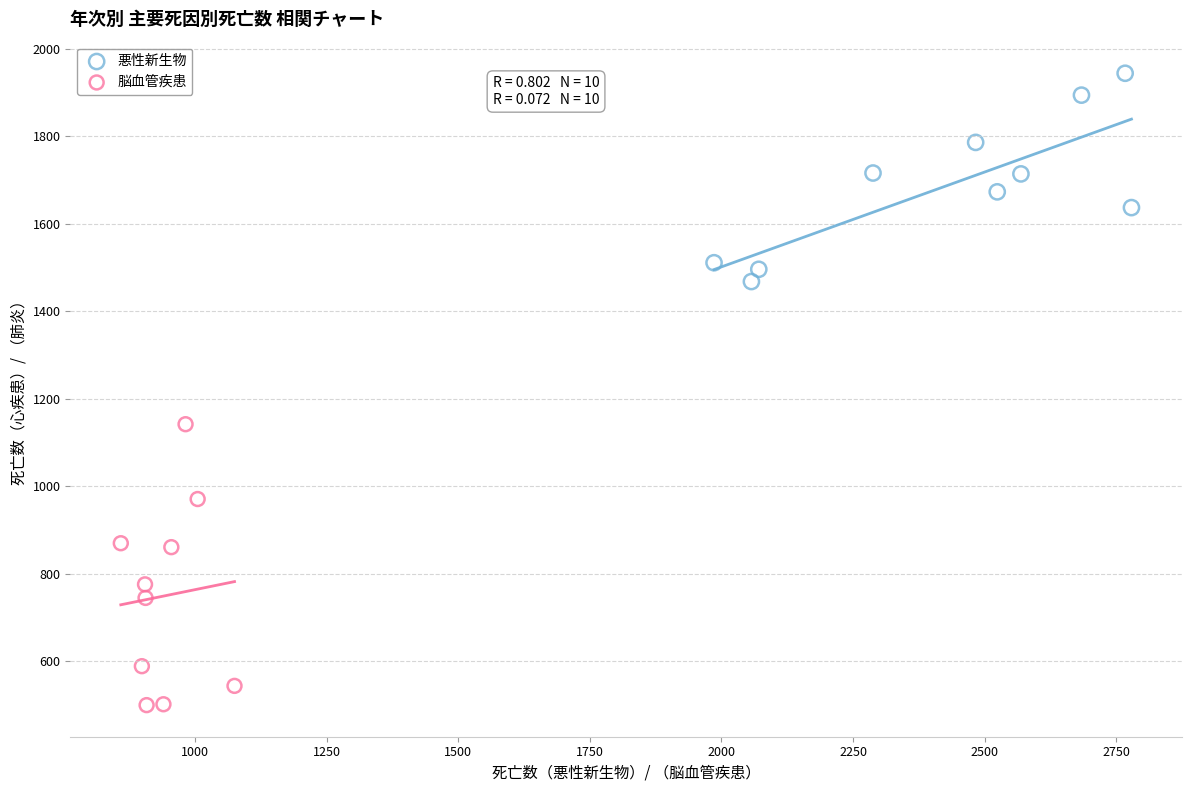

Which series has the largest Y range (max minus min)?

脳血管疾患